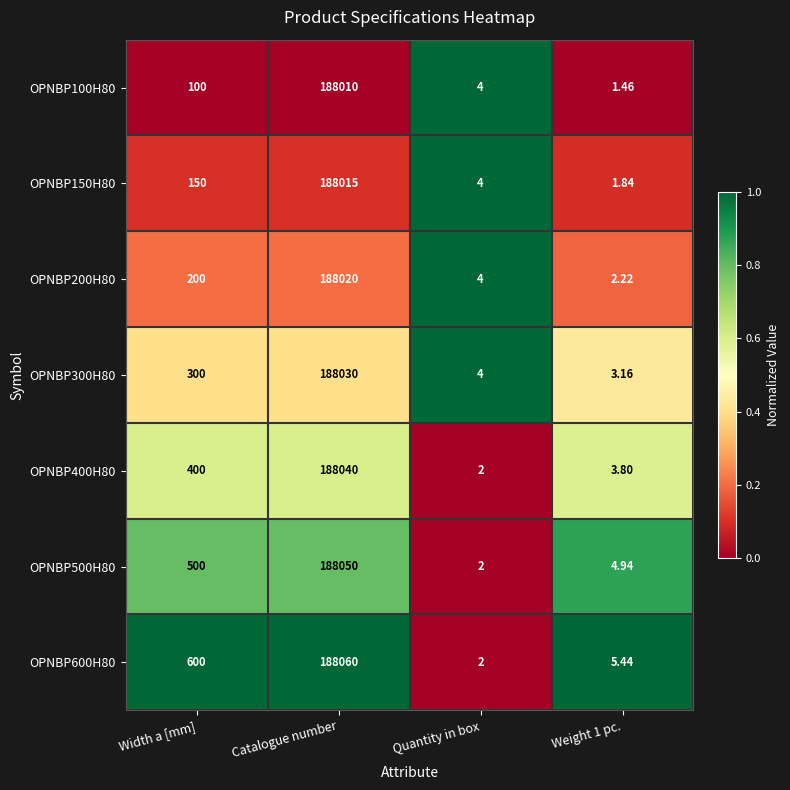

List the series in order of their peak value, lowest first.

OPNBP100H80, OPNBP150H80, OPNBP200H80, OPNBP300H80, OPNBP400H80, OPNBP500H80, OPNBP600H80